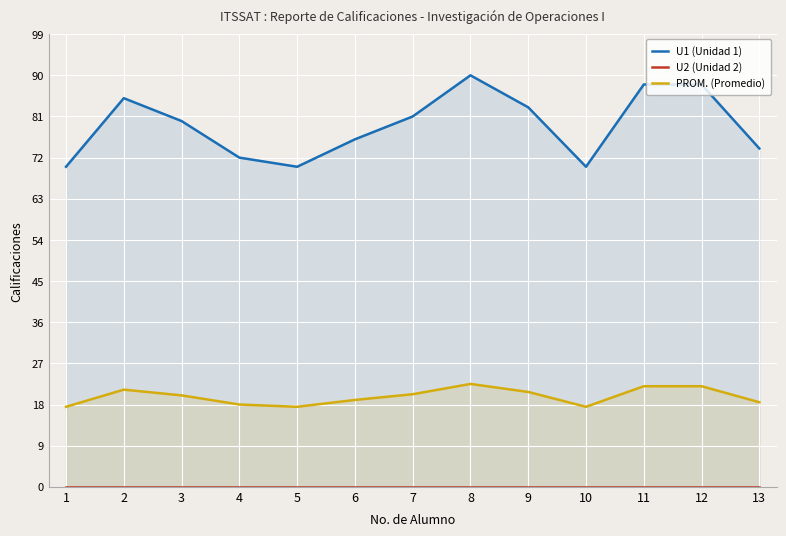

Reading left to right, extract all data points from this chart.

U1 (Unidad 1): 70.0	85.0	80.0	72.0	70.0	76.0	81.0	90.0	83.0	70.0	88.0	88.0	74.0
U2 (Unidad 2): 0.0	0.0	0.0	0.0	0.0	0.0	0.0	0.0	0.0	0.0	0.0	0.0	0.0
PROM. (Promedio): 17.5	21.2	20.0	18.0	17.5	19.0	20.2	22.5	20.8	17.5	22.0	22.0	18.5